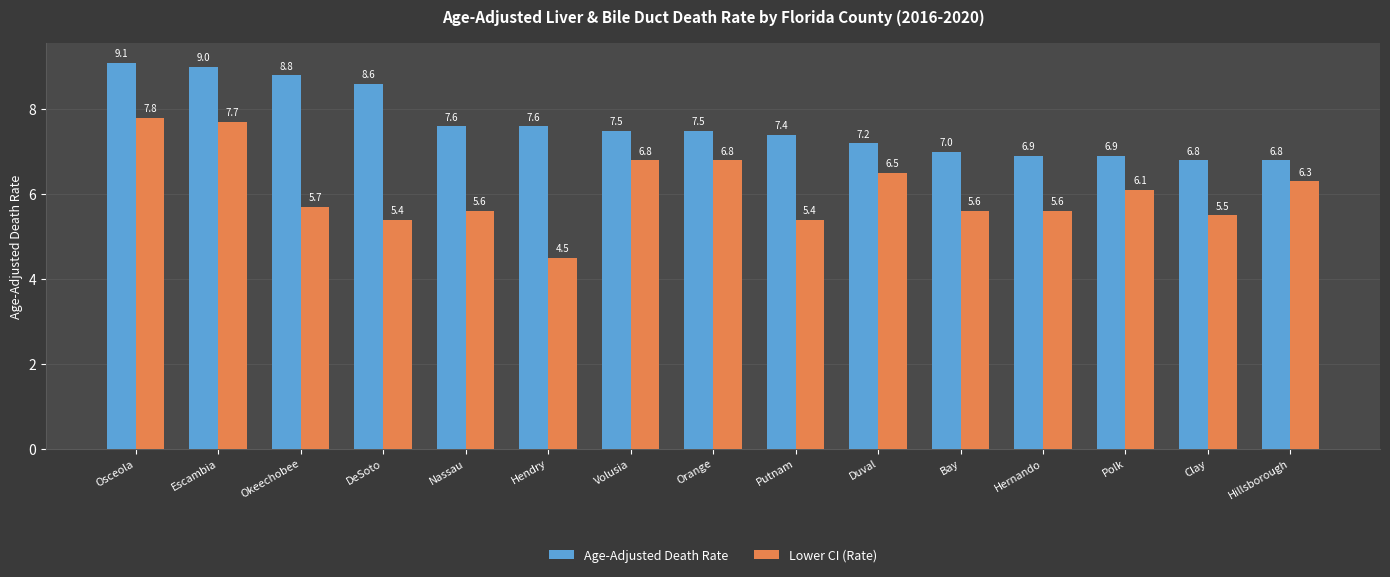

Is the value of Lower CI (Rate) at Duval greater than the value of Age-Adjusted Death Rate at Clay?

No